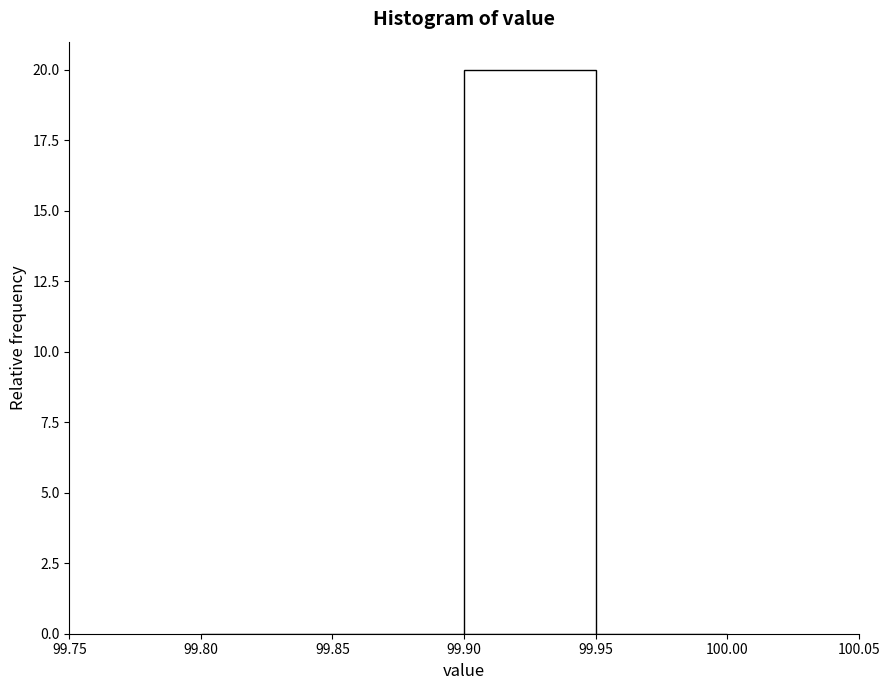

Reading left to right, transcribe this chart: for each bar, give the range it covers on the x-axis and its height. The values are not printed on the chart, so give them approximately, as read against the axis.

99.80 to 99.85: 0
99.85 to 99.90: 0
99.90 to 99.95: 20
99.95 to 100.00: 0